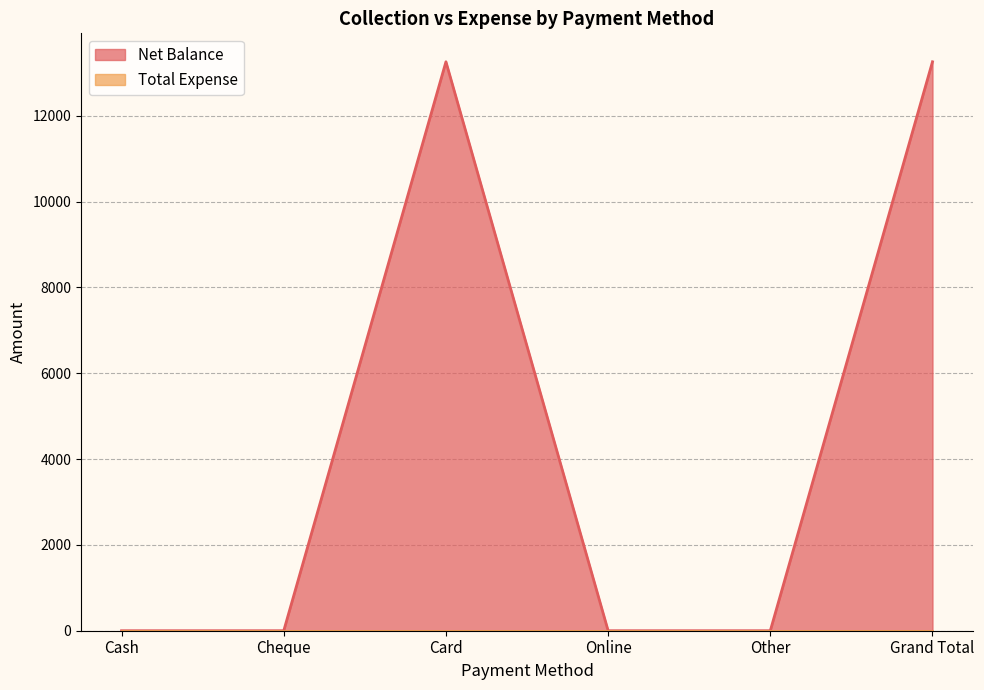

Reading left to right, list all the values displayed in this chart.

Cash=0	Cheque=0	Card=13260	Online=0	Other=0	Grand Total=13260